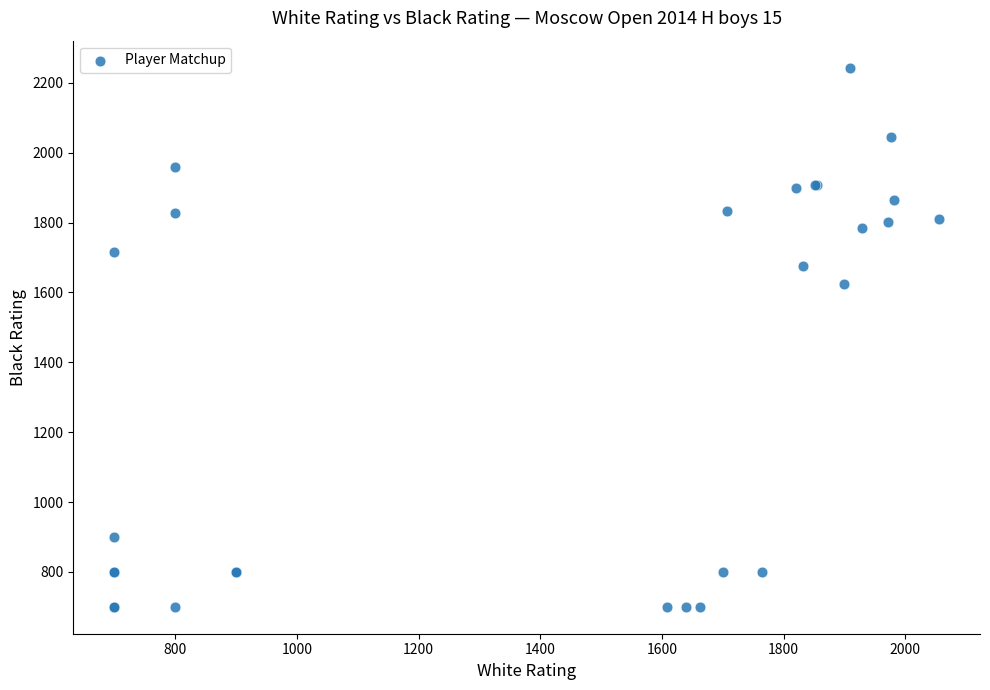

What Y value in the scatter plot is closest to 1472?

1623